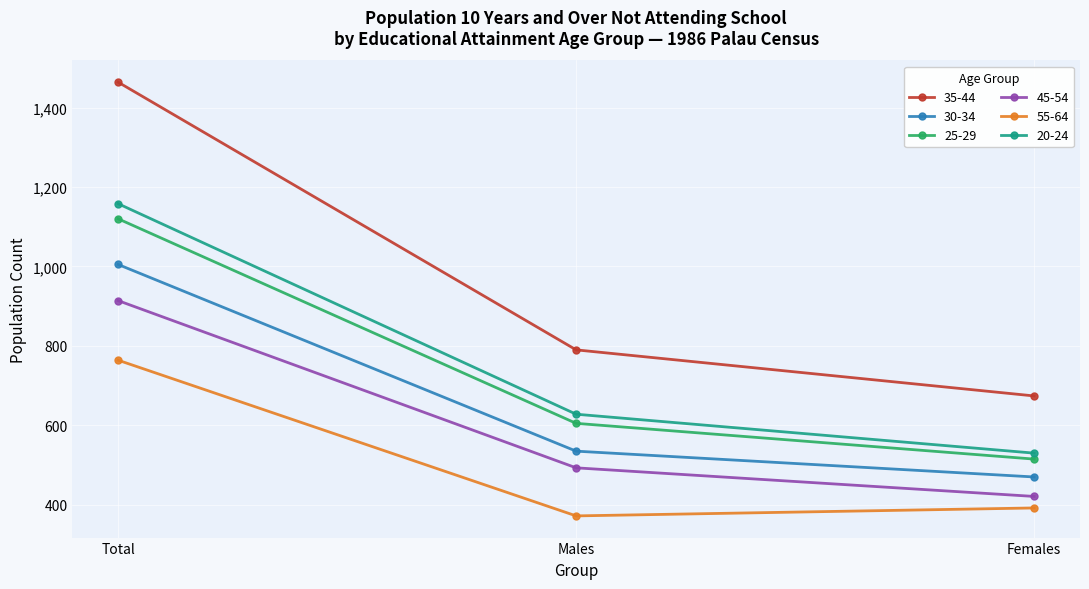

How many distinct data groups are displayed?

6